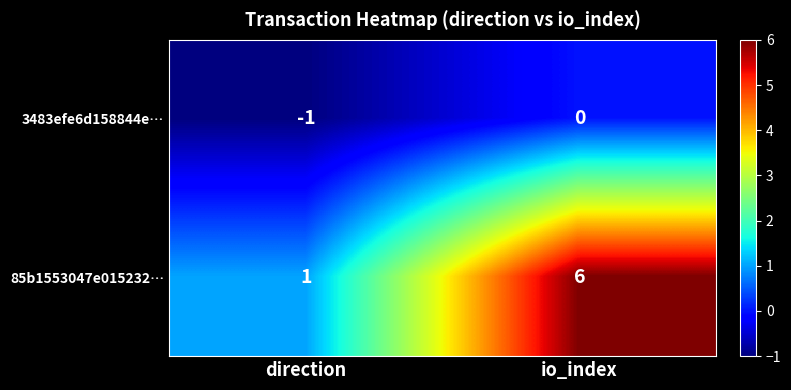

Is the value of 3483efe6d158844e… at io_index greater than the value of 85b1553047e015232… at direction?

No